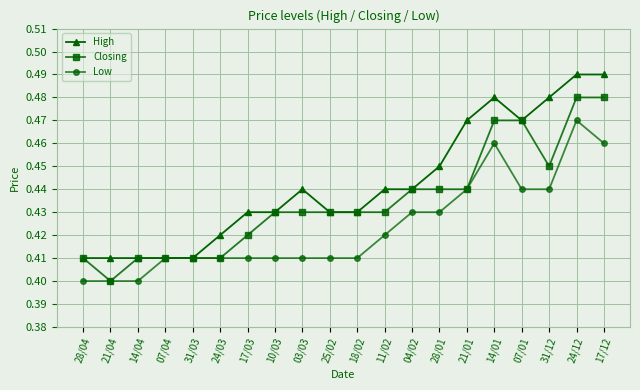

What are all the series names shown in the legend?

High, Closing, Low